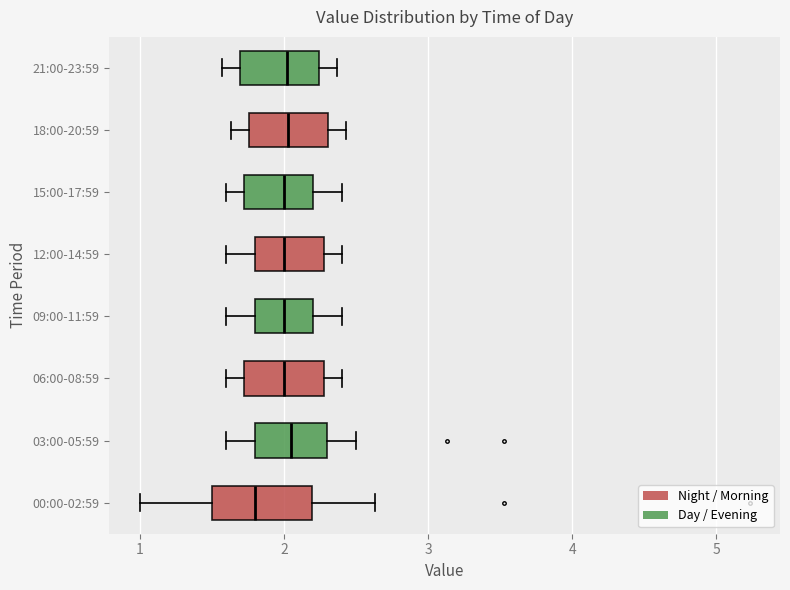

Reading bottom to top, read every box against the x-axis: the position of its median line, the range the box covers, and the ends of its whiskers. The values are not printed on the chart, so give them approximately, as read against the axis.

00:00-02:59: median 1.8, box 1.5 to 2.2, whiskers 1.0 to 2.6
03:00-05:59: median 2.1, box 1.8 to 2.3, whiskers 1.6 to 2.5
06:00-08:59: median 2.0, box 1.7 to 2.3, whiskers 1.6 to 2.4
09:00-11:59: median 2.0, box 1.8 to 2.2, whiskers 1.6 to 2.4
12:00-14:59: median 2.0, box 1.8 to 2.3, whiskers 1.6 to 2.4
15:00-17:59: median 2.0, box 1.7 to 2.2, whiskers 1.6 to 2.4
18:00-20:59: median 2.0, box 1.8 to 2.3, whiskers 1.6 to 2.4
21:00-23:59: median 2.0, box 1.7 to 2.2, whiskers 1.6 to 2.4